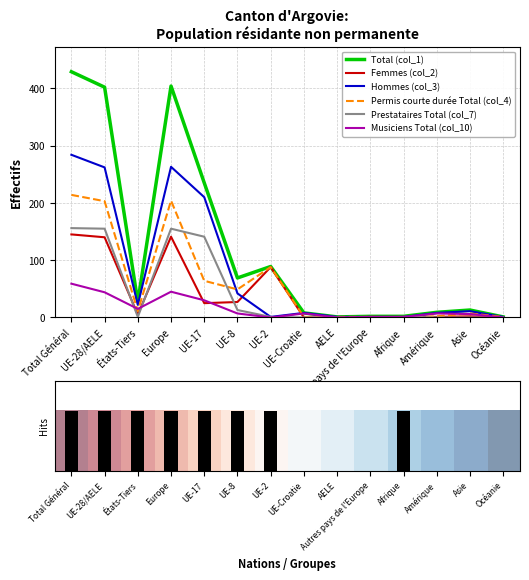

Which series has the largest total across all categories?

Total (col_1)